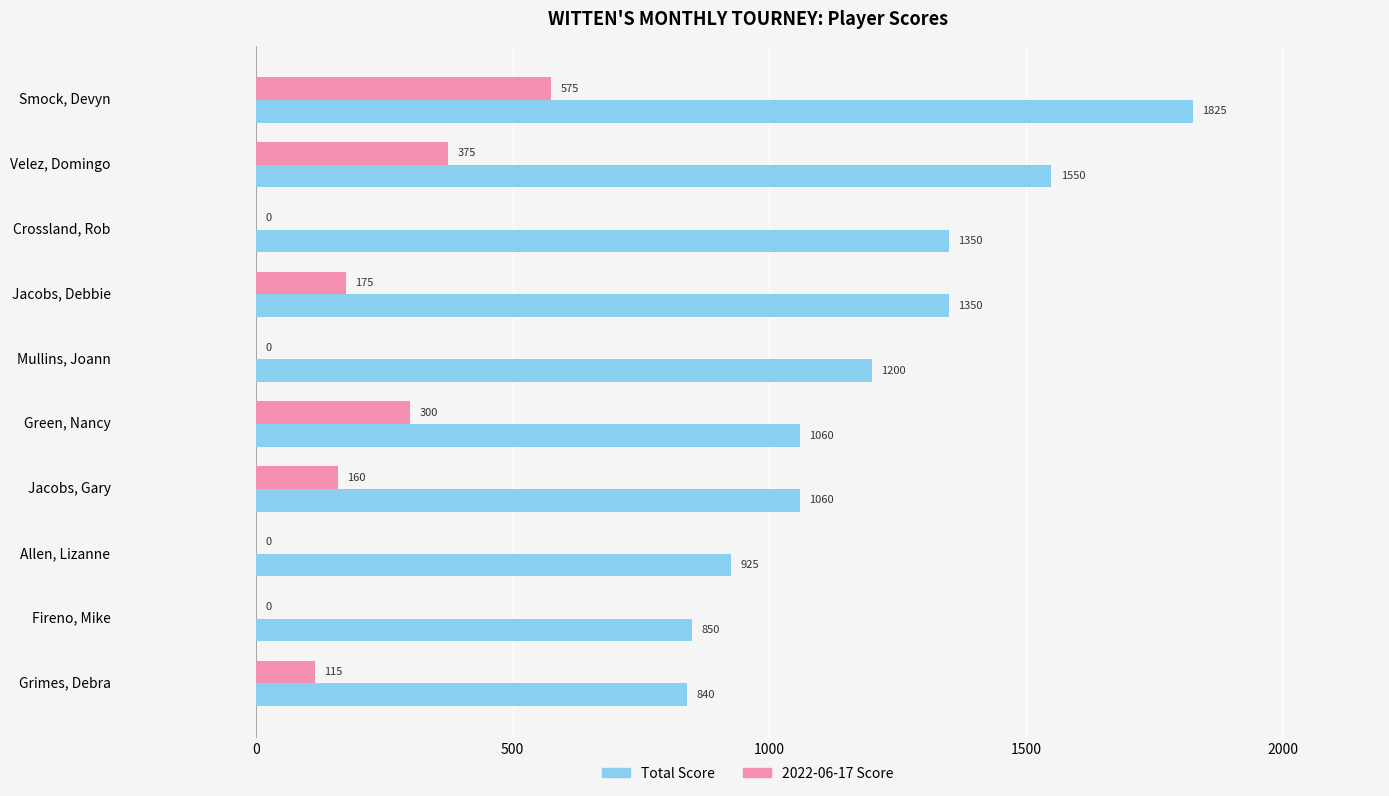

True or false: Total Score has a value of 1825 at Smock, Devyn.

True